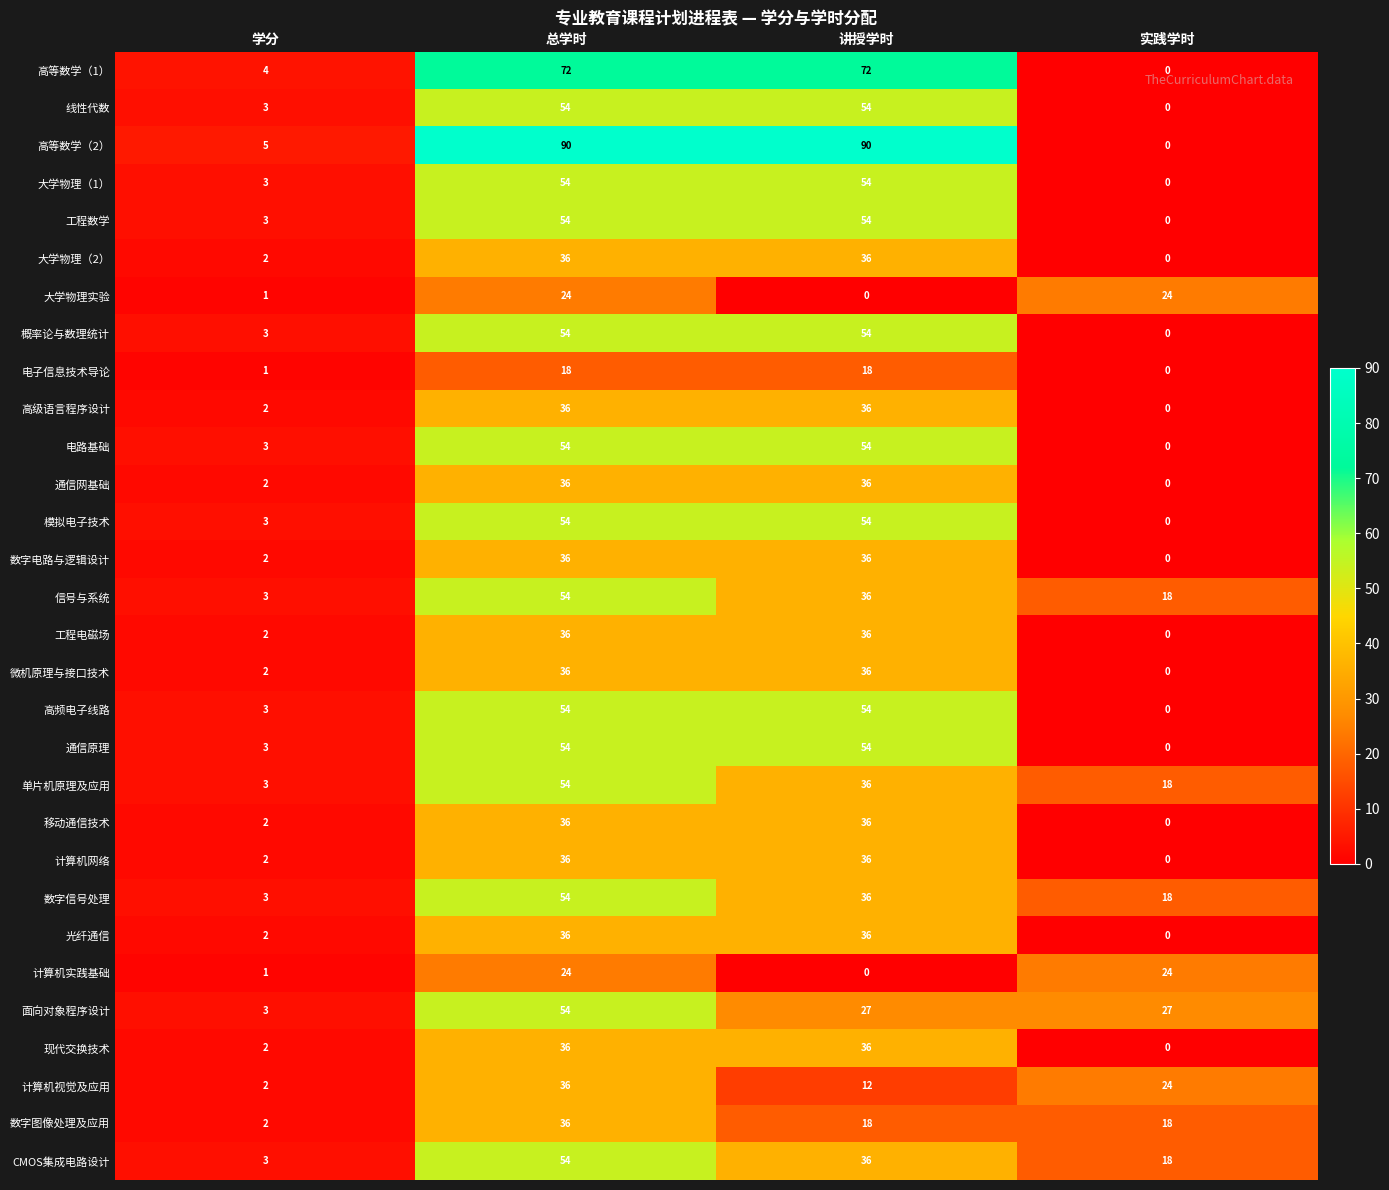

The 大学物理实验 series shows 41 at 实践学时. True or false?

False